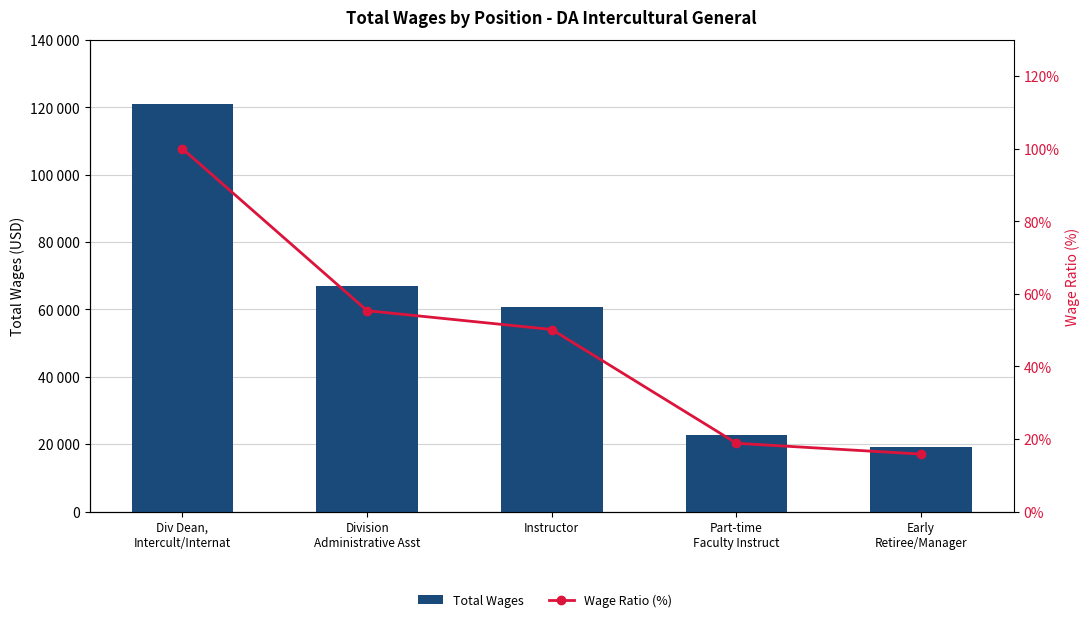

Rank the series by their maximum value, from highest to lowest.

Total Wages, Adjusted Wages, Wage Ratio (%)